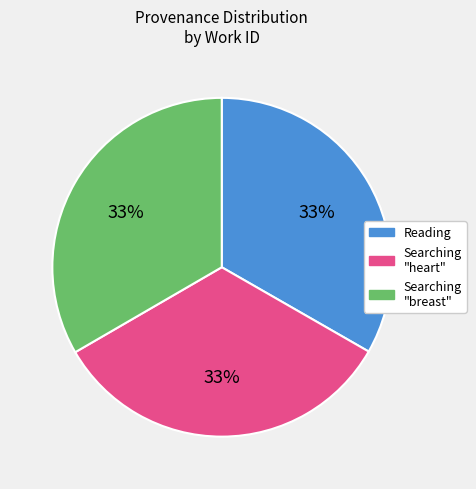

To the nearest percent, what is the average slice percentage?

33%